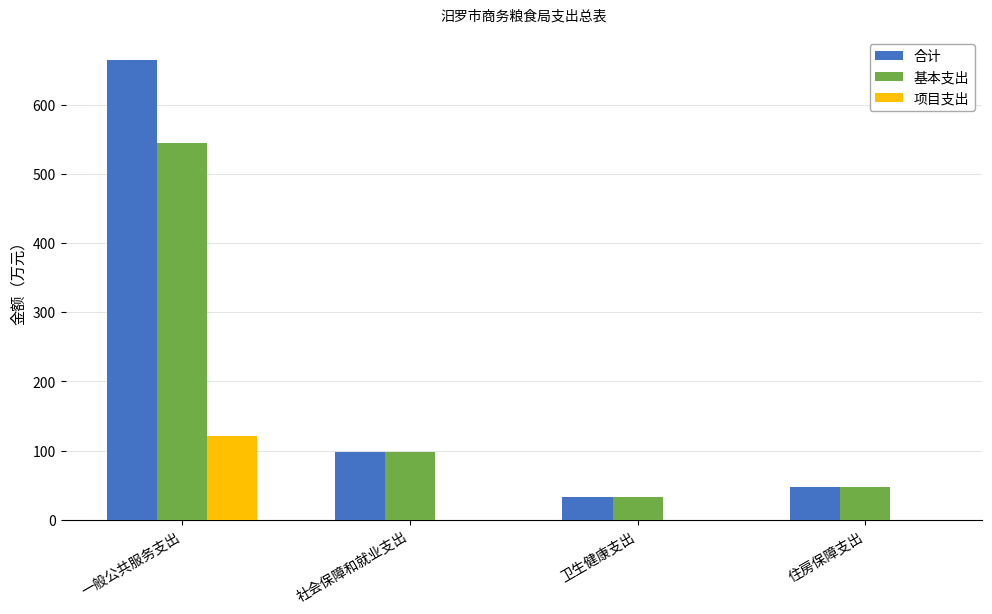

What is the total value across all series at 社会保障和就业支出?

195.8